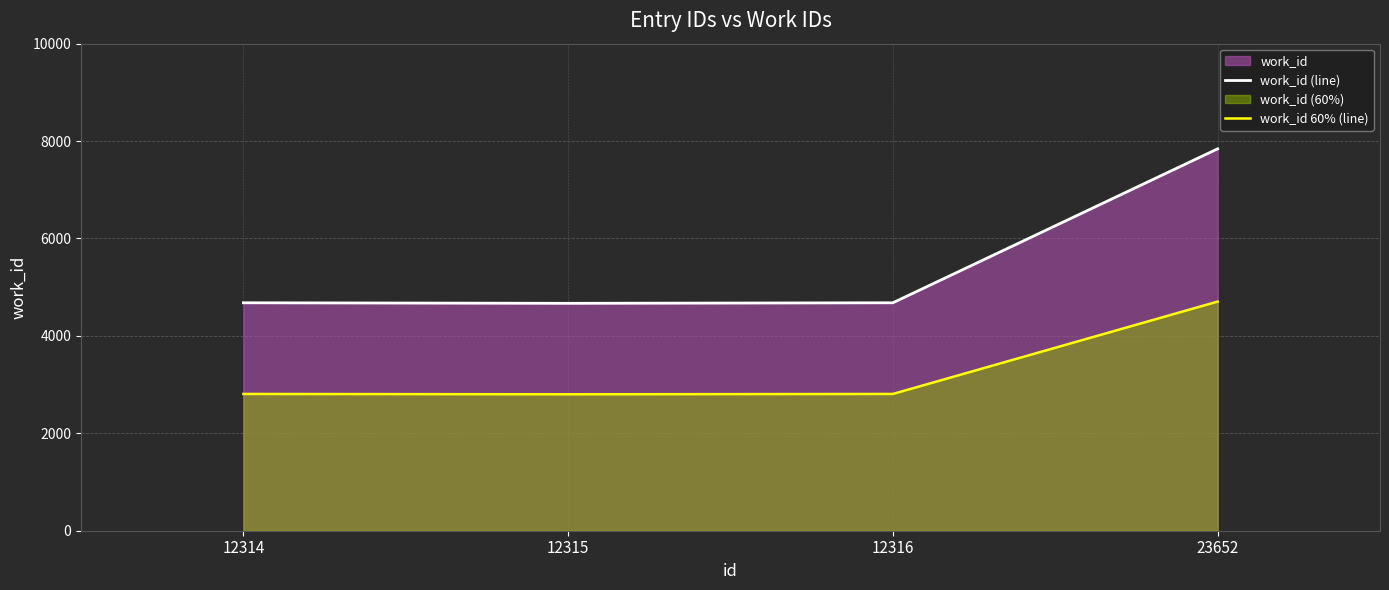

At 12316, list the series in order from smallest to largest.

work_id 60% (line), work_id (line)